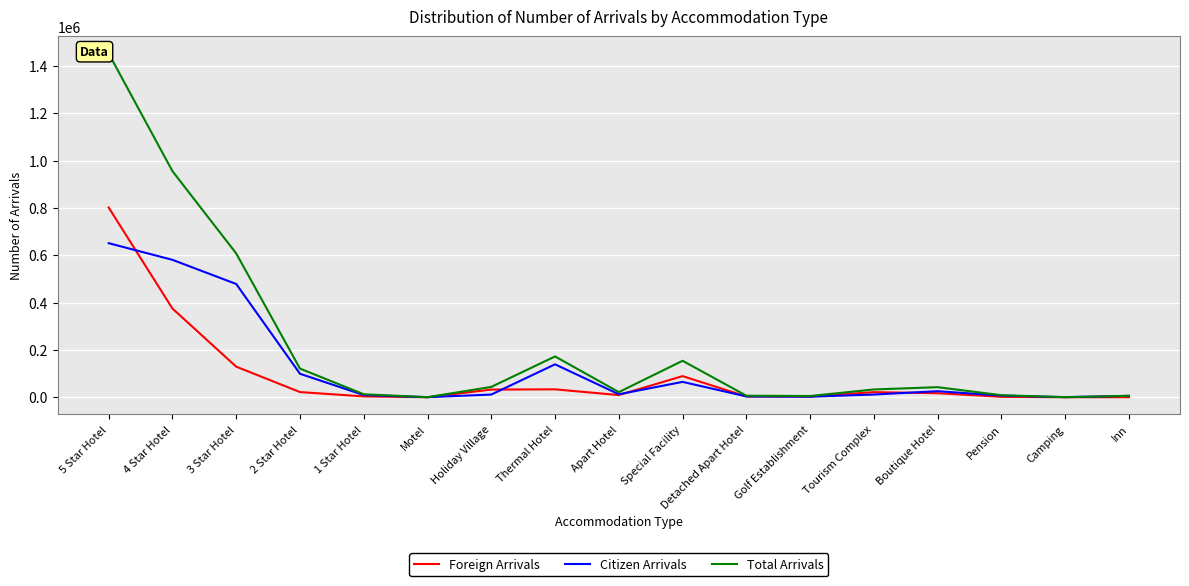

Between Motel and Apart Hotel, which is larger?

Apart Hotel